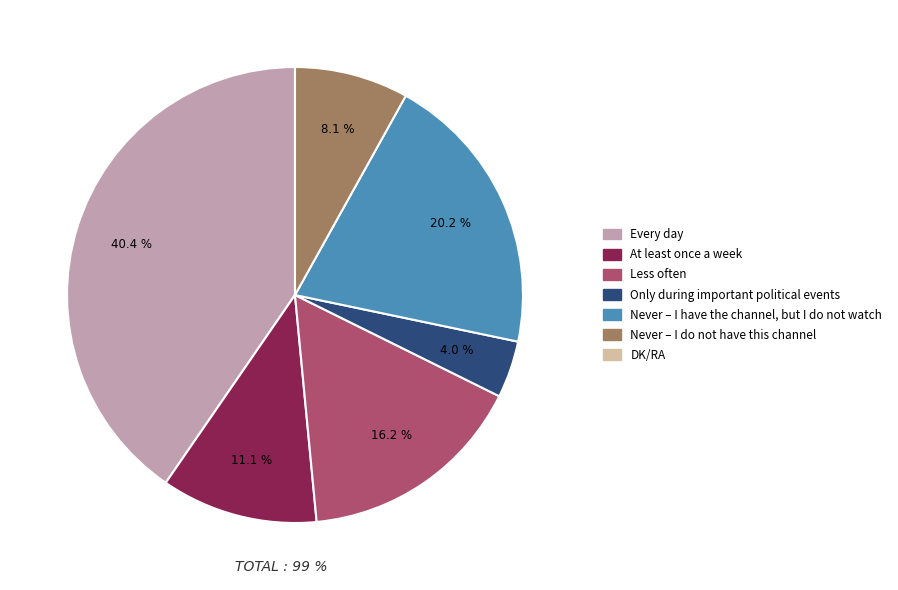

To the nearest percent, what is the difference between the largest and smallest slice percentages?

36%